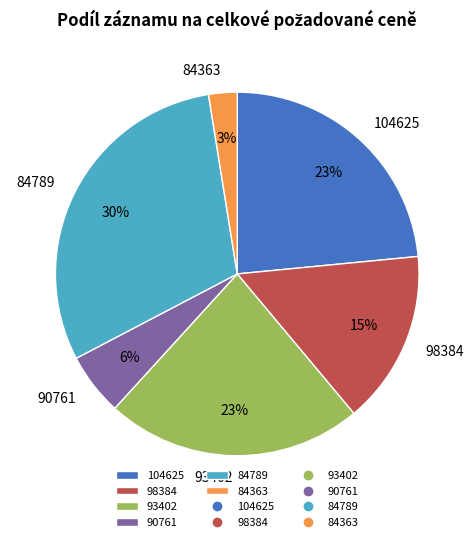

The 84789 slice represents 39% of the pie. True or false?

False